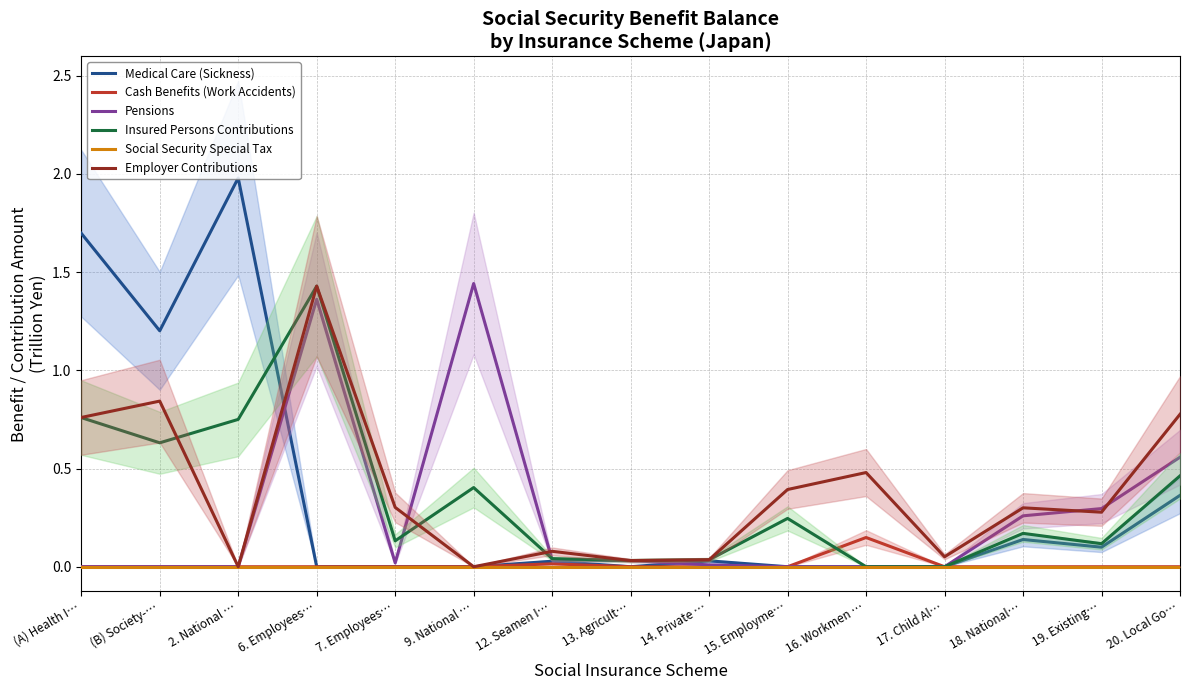

At which label is Pensions closest to 0?

(A) Health I…